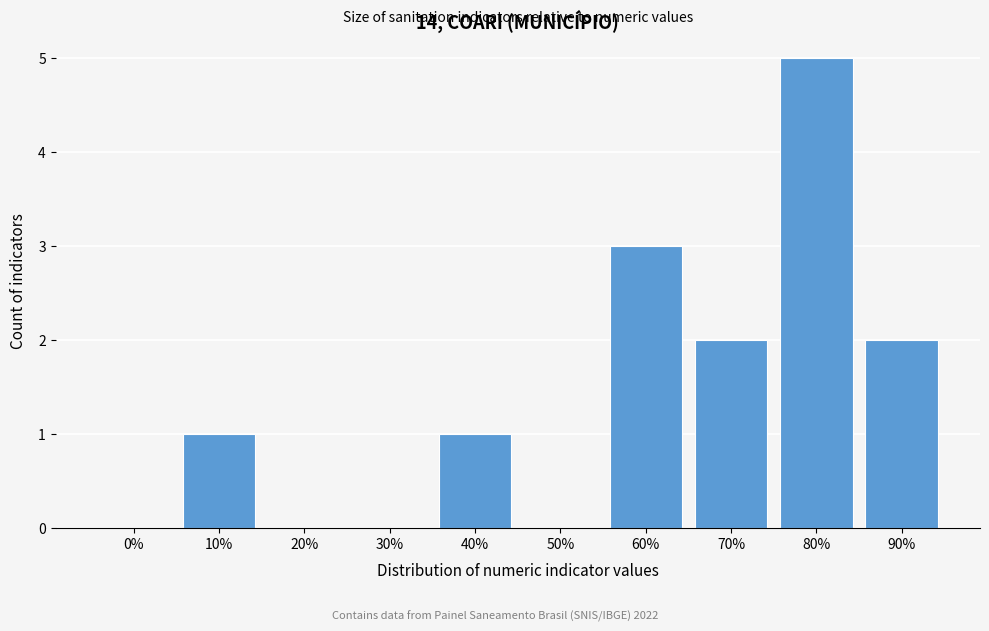

Reading left to right, list all the values displayed in this chart.

0%=0	10%=1	20%=0	30%=0	40%=1	50%=0	60%=3	70%=2	80%=5	90%=2